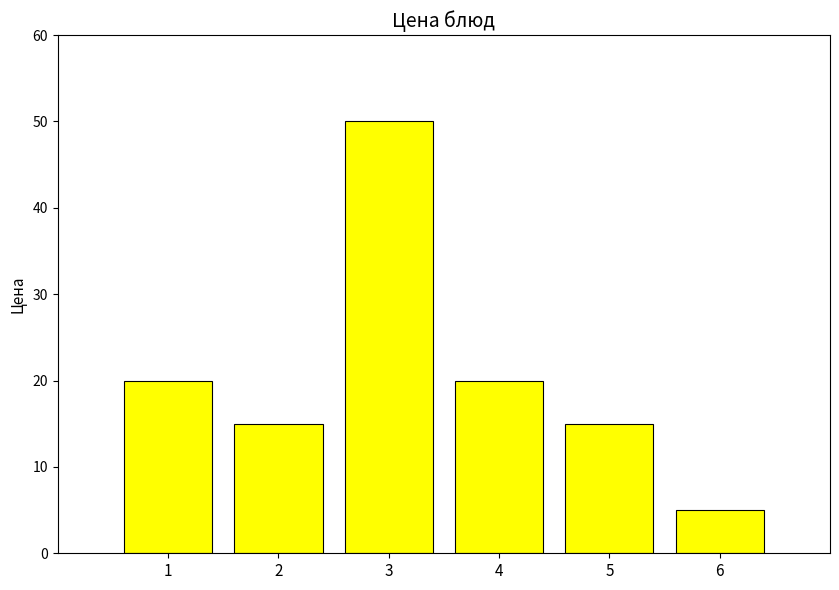

What is the difference between the second highest and second lowest values?

5